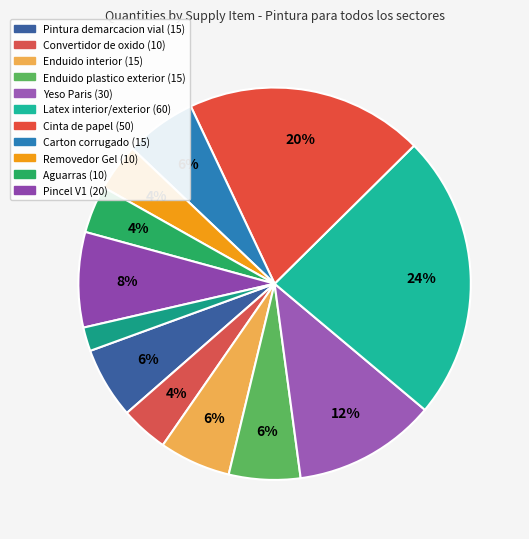

How many slices are in this pie chart?

12